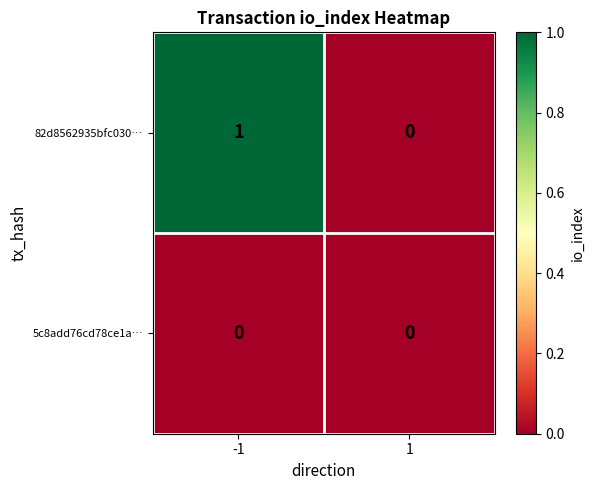

True or false: 82d8562935bfc030… has a value of 2 at -1.

False